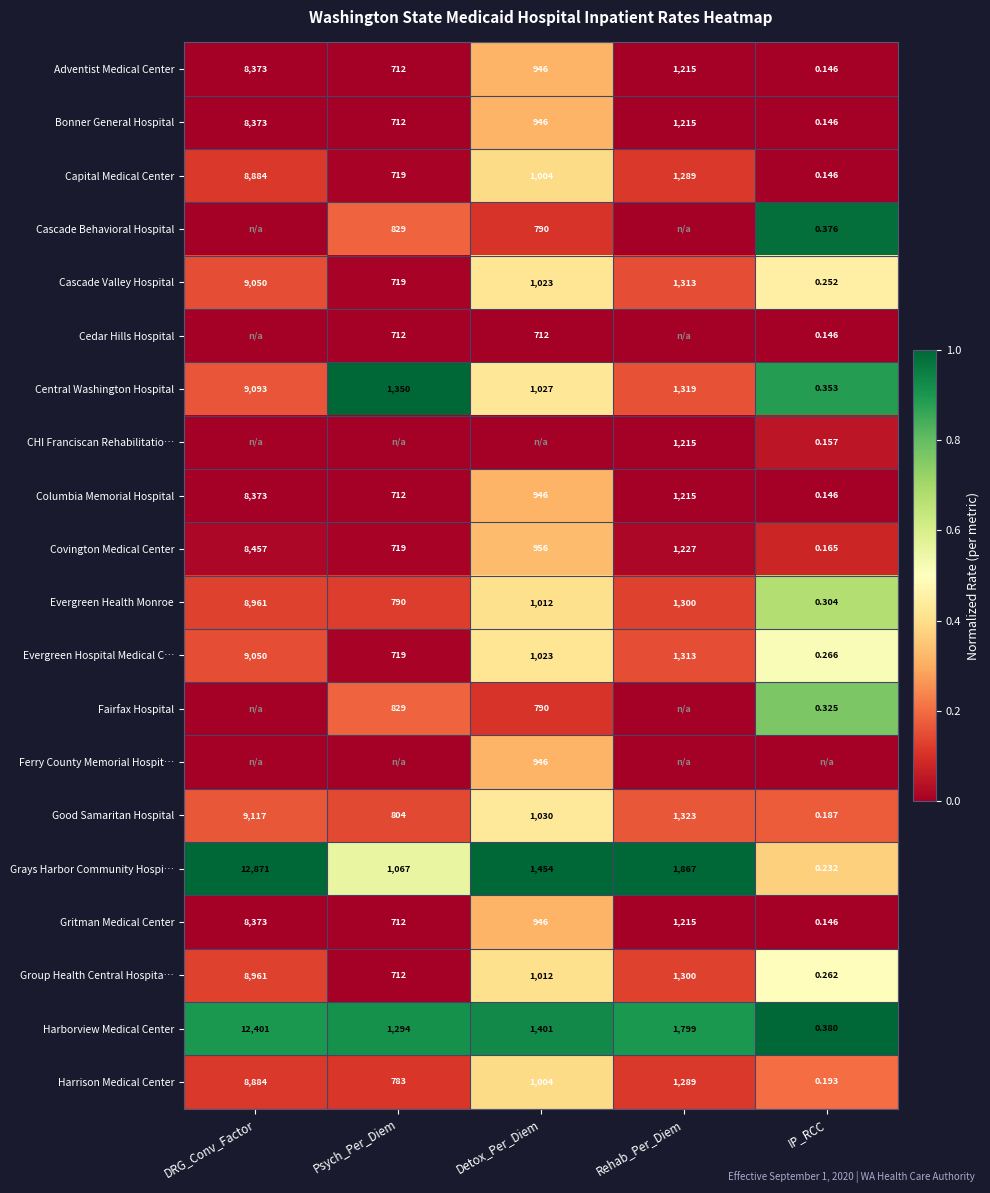

Is the value of Harrison Medical Center at IP_RCC greater than the value of Good Samaritan Hospital at Psych_Per_Diem?

No